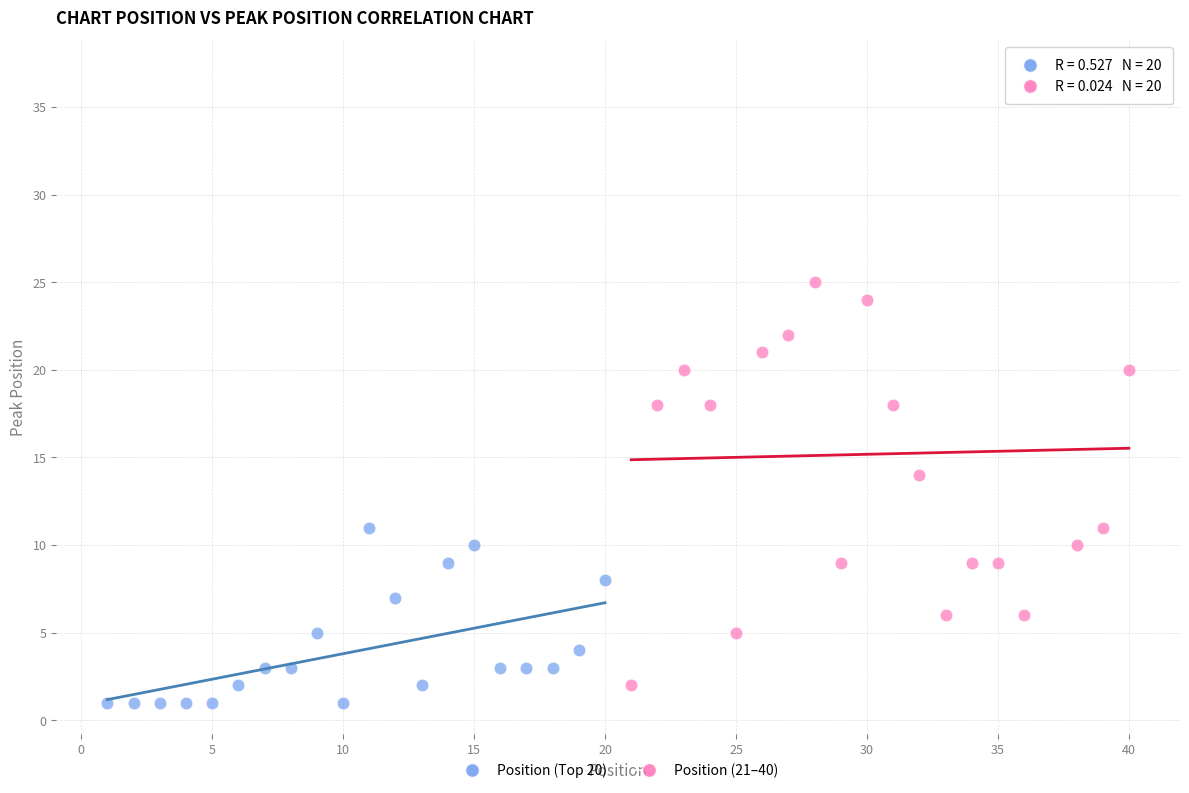

Which series has the widest spread of Y values?

Position (21–40)